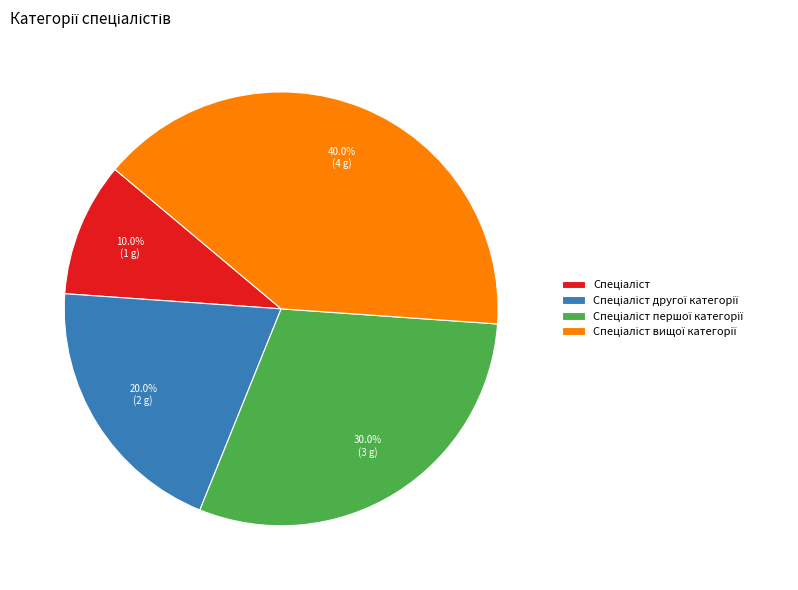

Is there any slice that represents more than half of the pie?

No